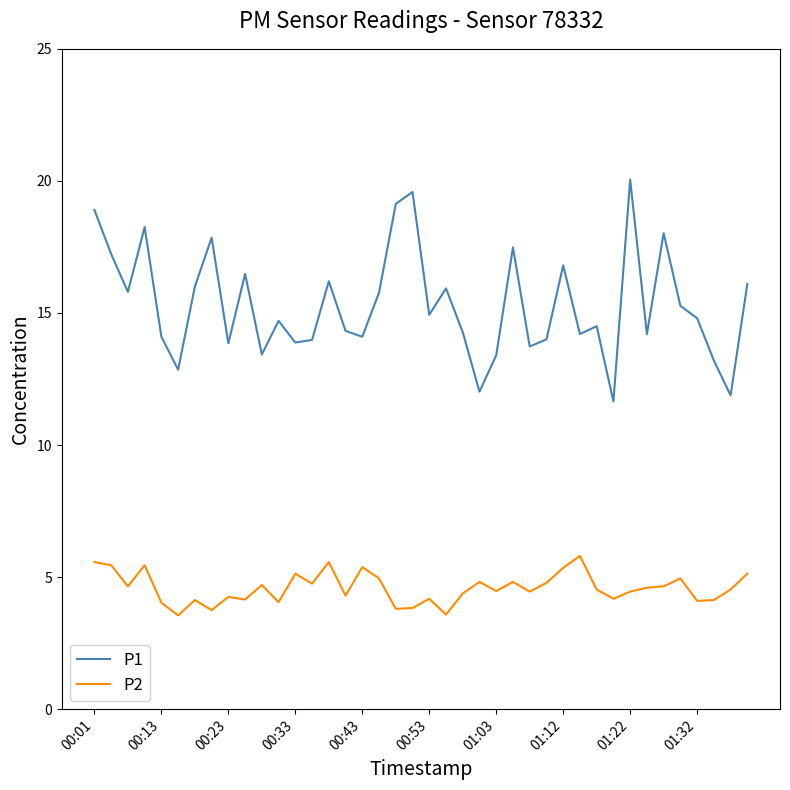

Which series has the widest spread of values?

P1